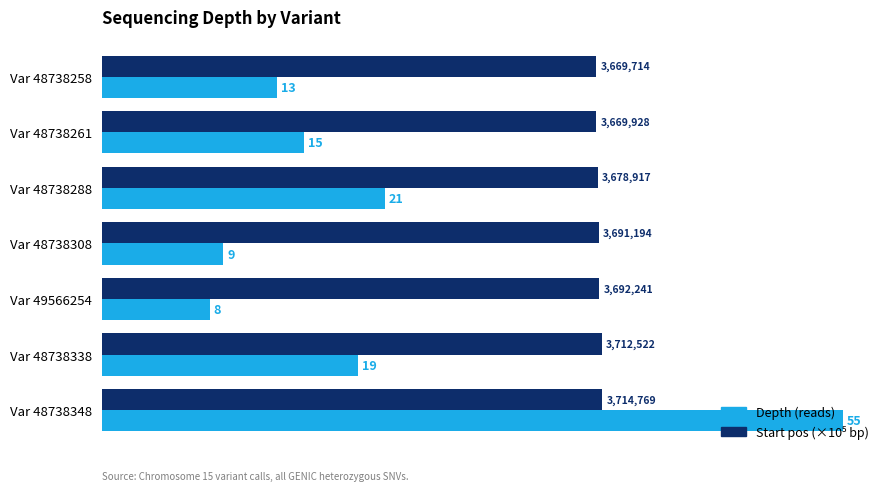

At how many categories does at least one series exceed 42?

1